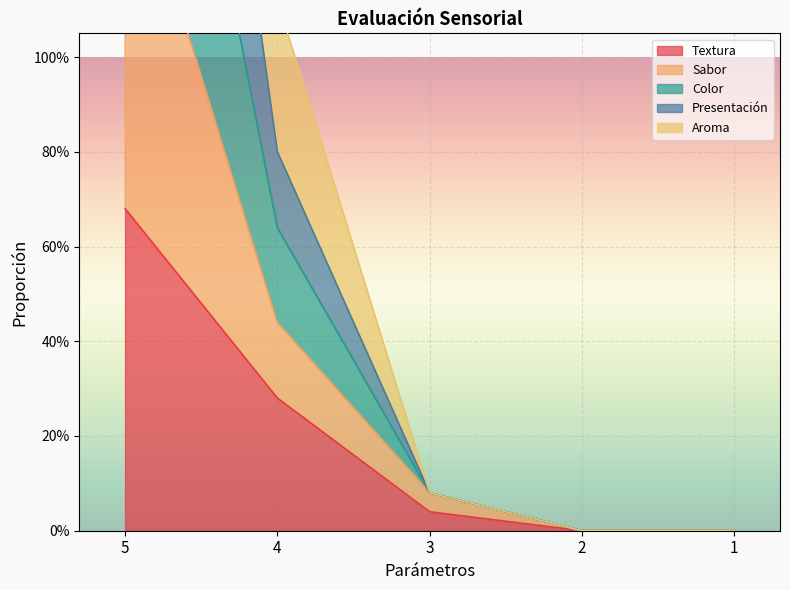

How many lines are shown in the chart?

5